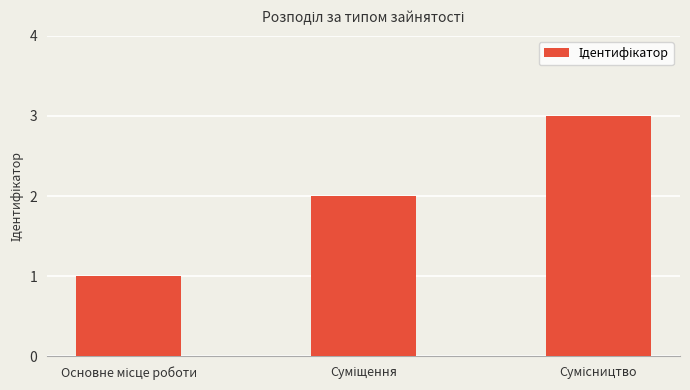

What is the maximum value shown in the chart?

3